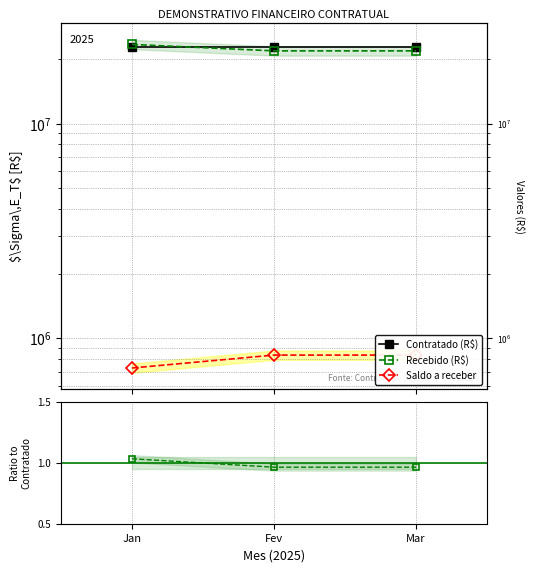

What is the label of the 1st point from the left?

Jan